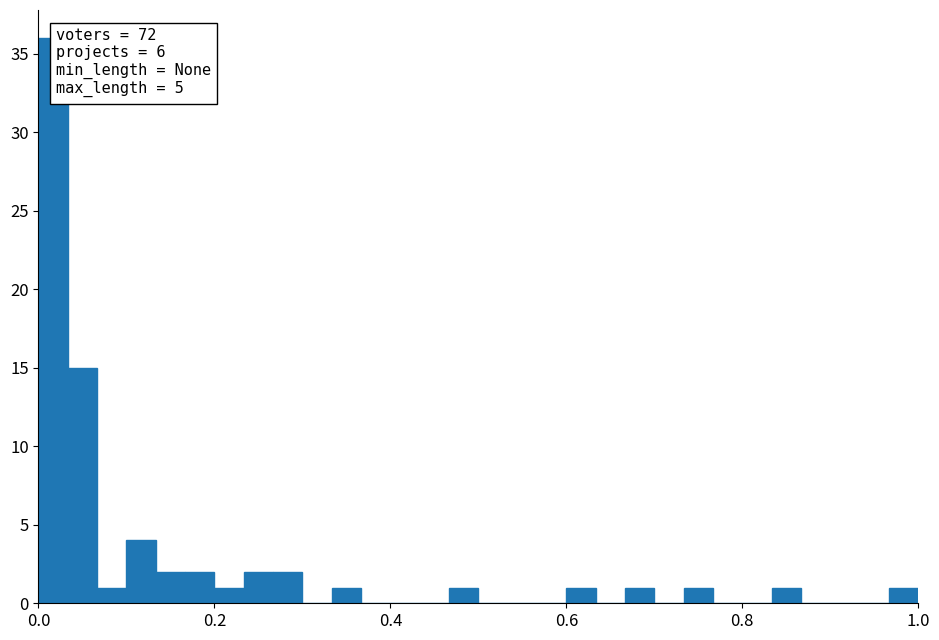

Read against the x-axis, roughly where is the centre of the tallest bar?

0.02